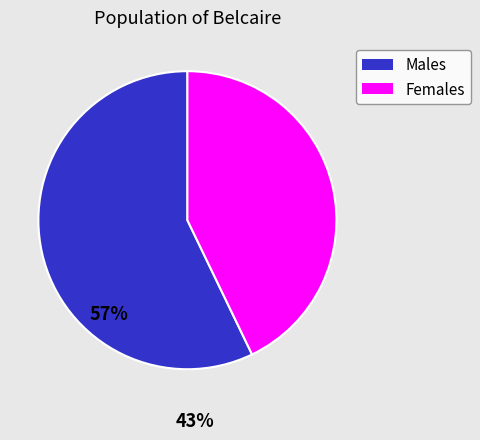

Is there any slice that represents more than half of the pie?

Yes